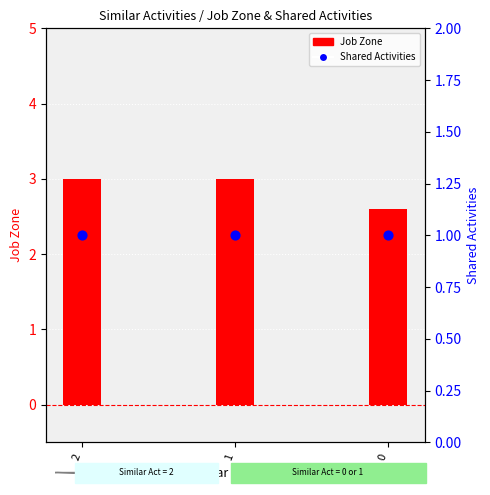

At which category is the sum across all series the highest?

2